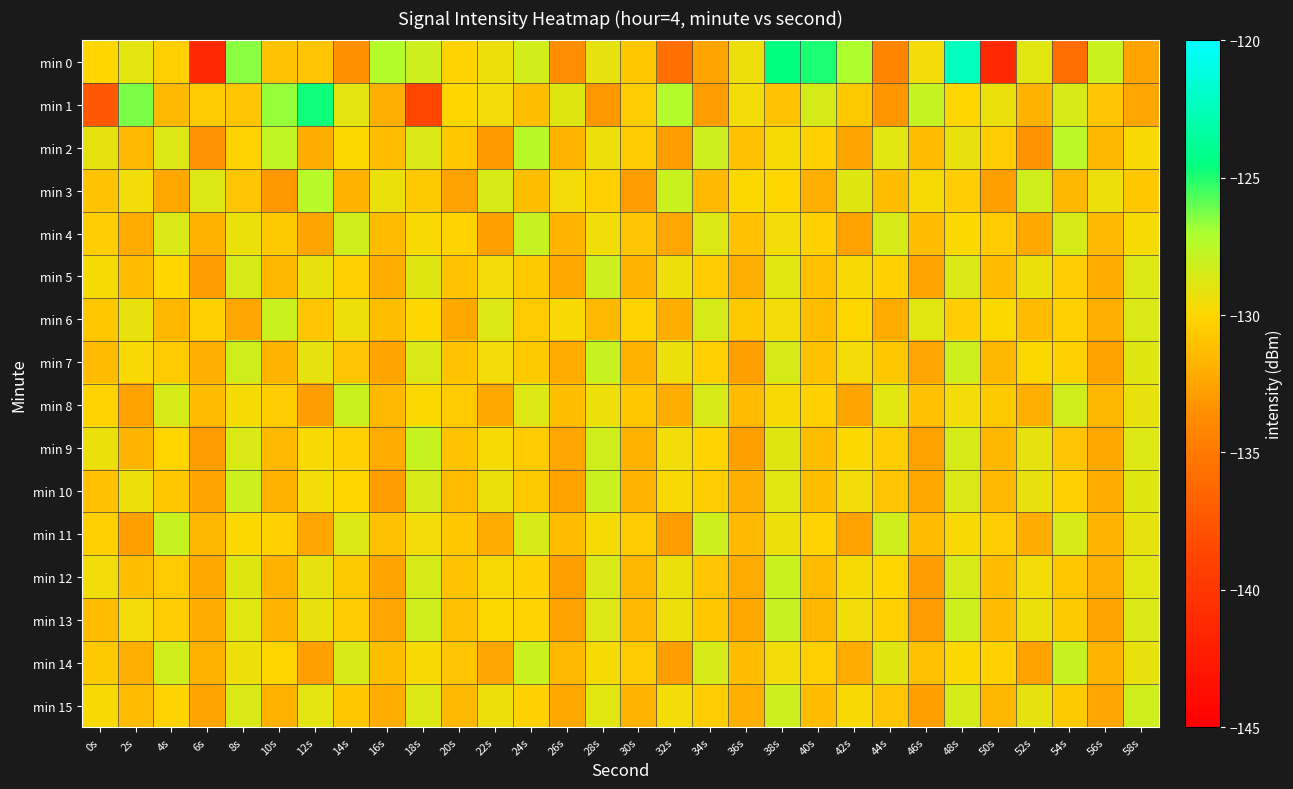

At which category is the sum across all series the highest?

48s